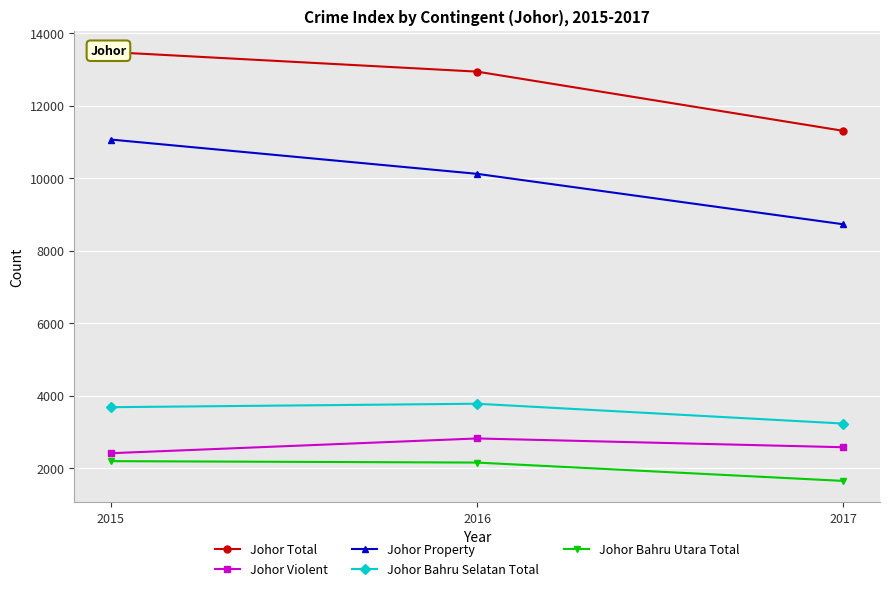

What is the smallest value displayed?

1649